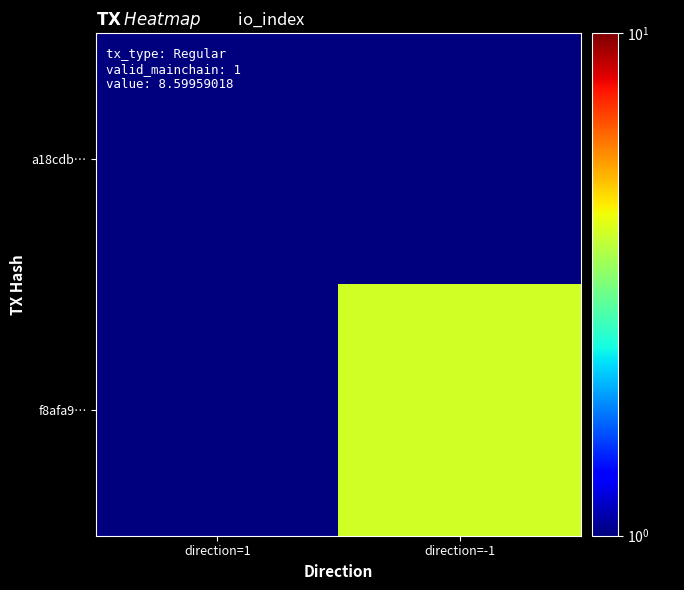

What is the minimum value shown in the chart?

0.5